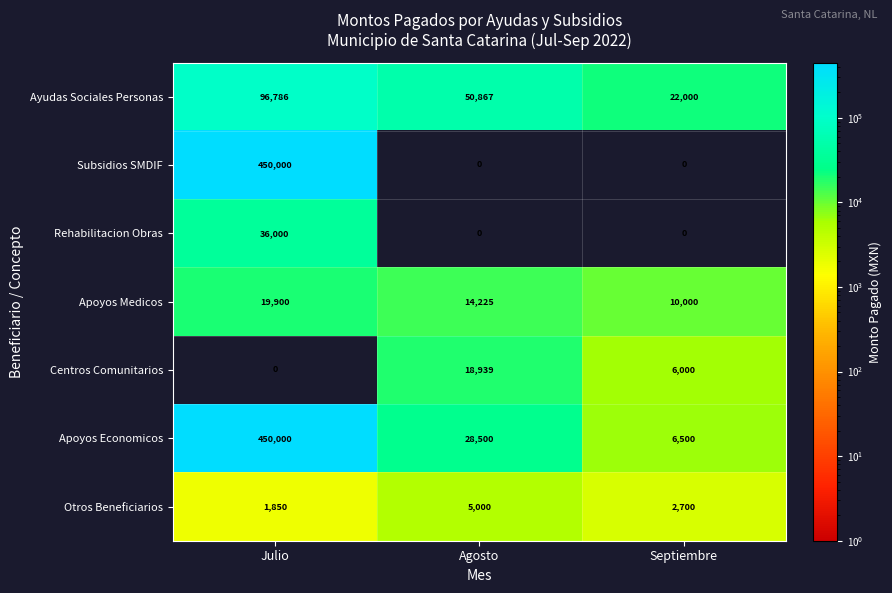

Which series has the largest range (max minus min)?

Subsidios SMDIF